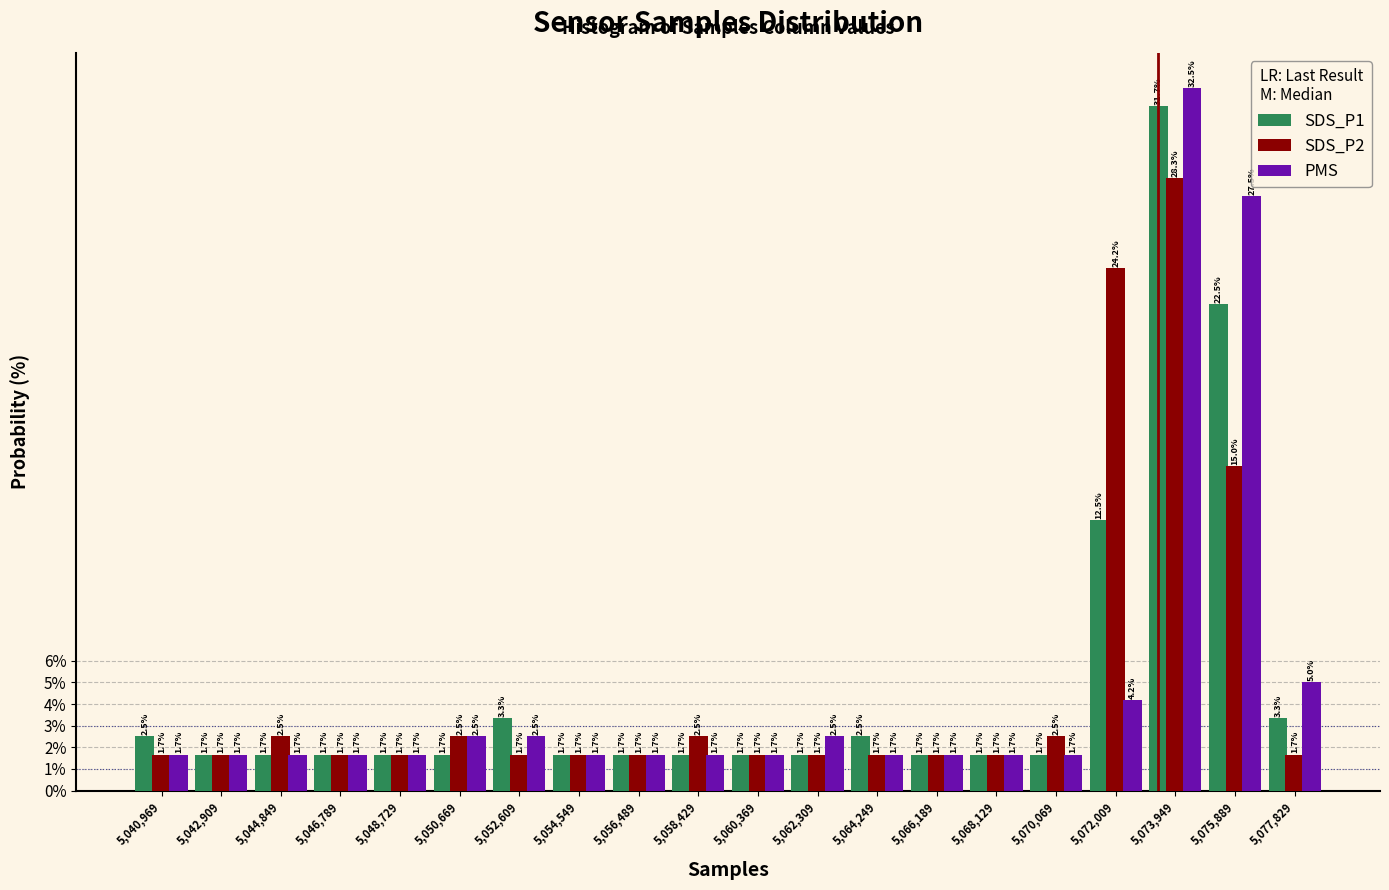

What is the height of the SDS_P1 bar covering 5065200 to 5067200 on the x-axis? The bar edges are not printed on the chart, so give them approximately, as read against the axis.

1.7